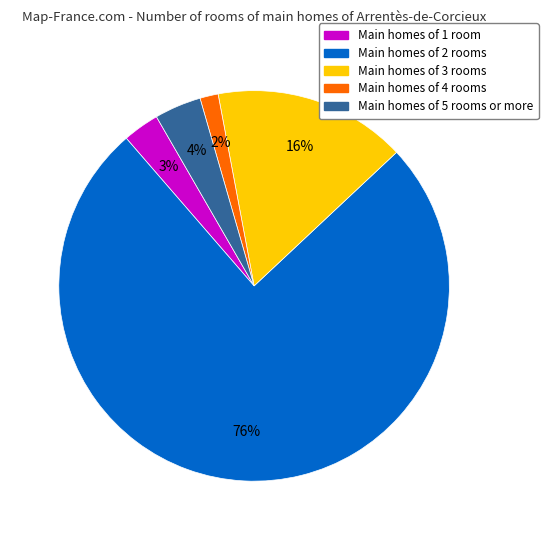

Between Main homes of 2 rooms and Main homes of 5 rooms or more, which is larger?

Main homes of 2 rooms